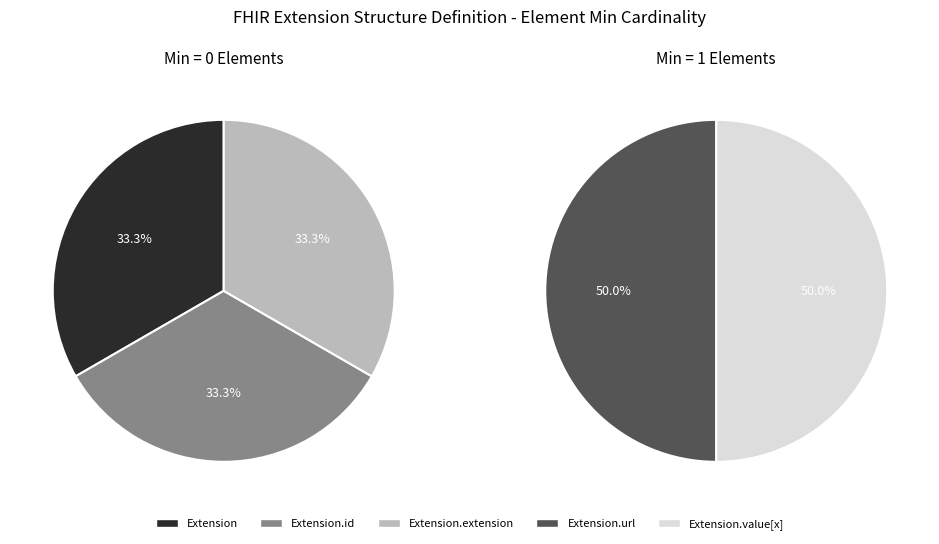

Does any single category account for the majority?

No